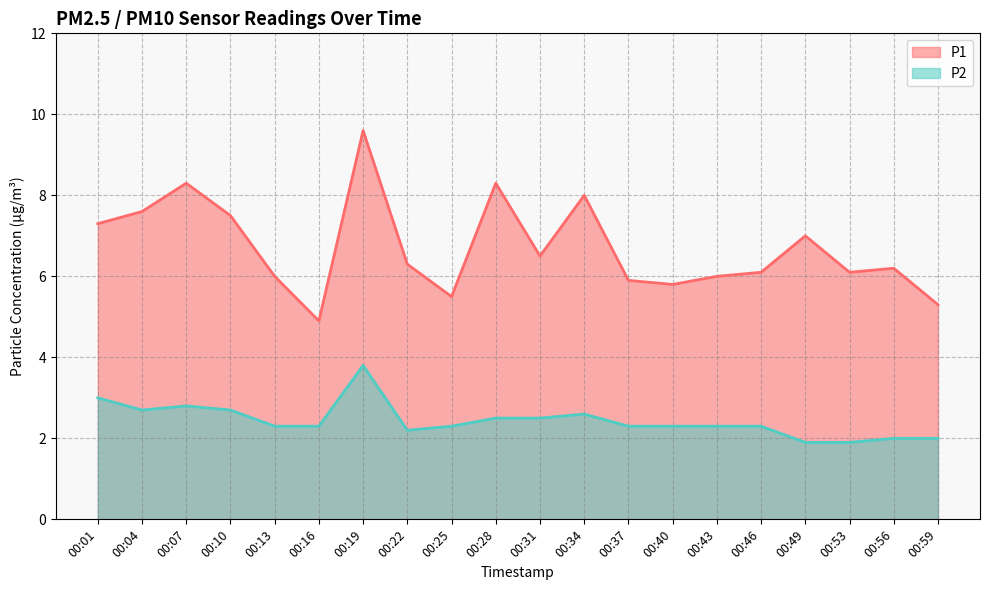

Where does the P2 series first go above 2?

00:01